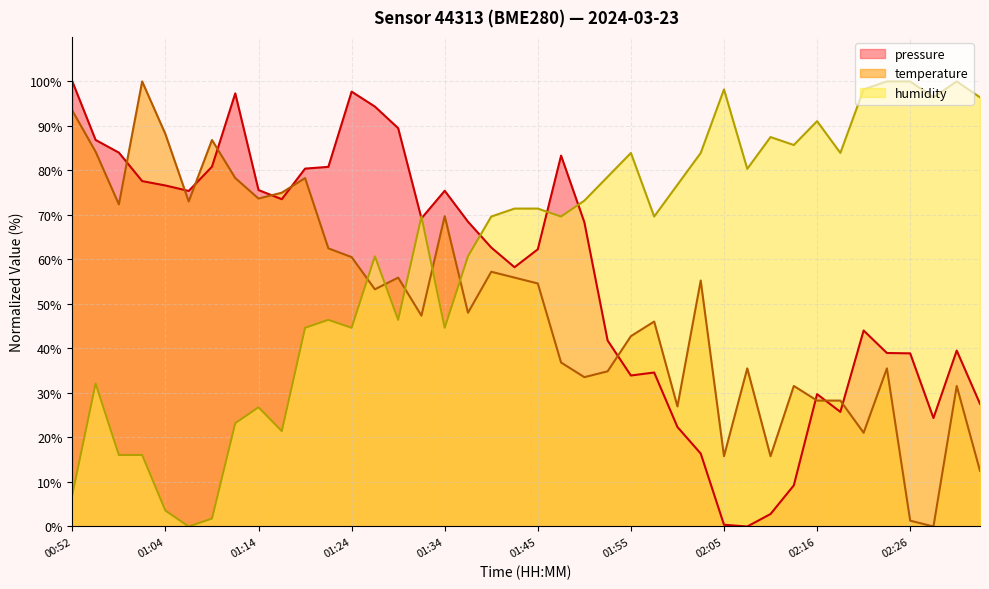

What is the label of the 29th point from the right?

01:22